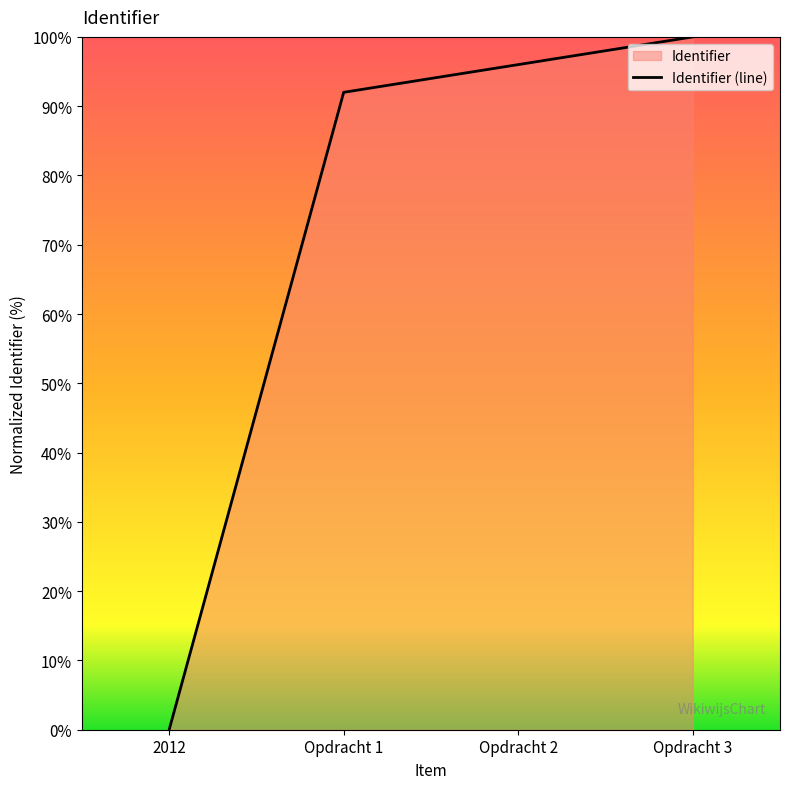

What is the maximum value shown in the chart?

100